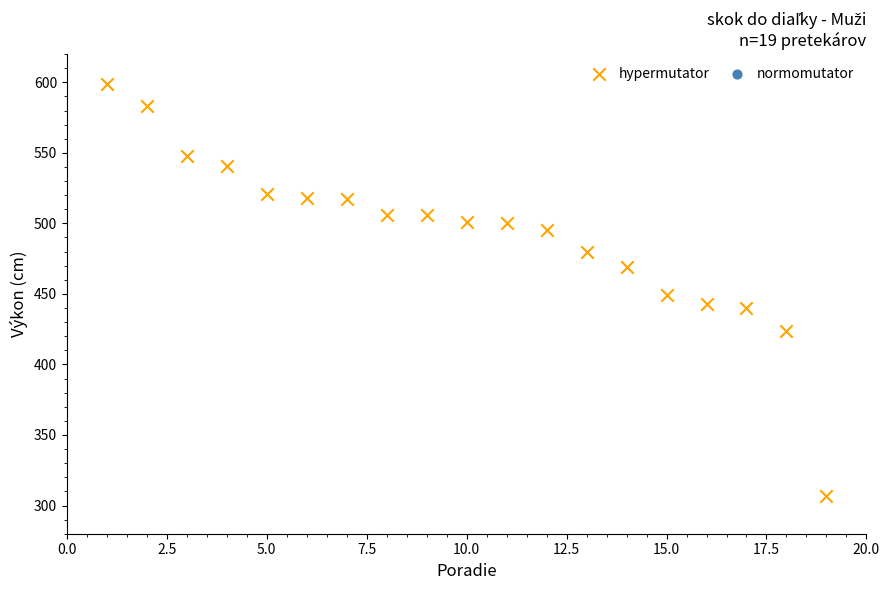

What Y value in the scatter plot is closest to 453?

449